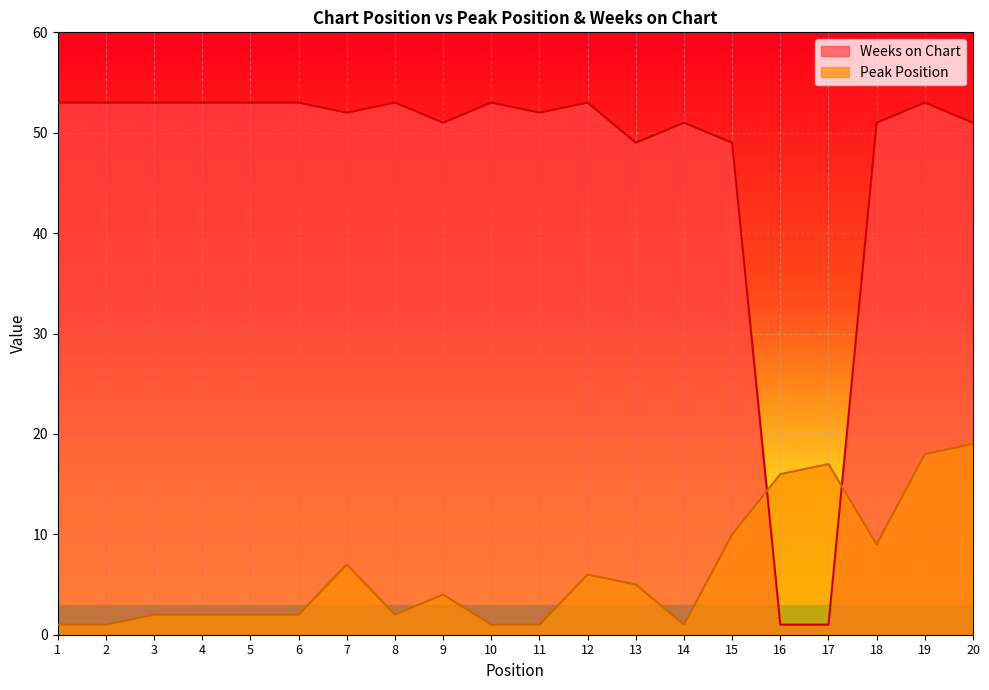

Where is Weeks on Chart nearest to the value 27?

13